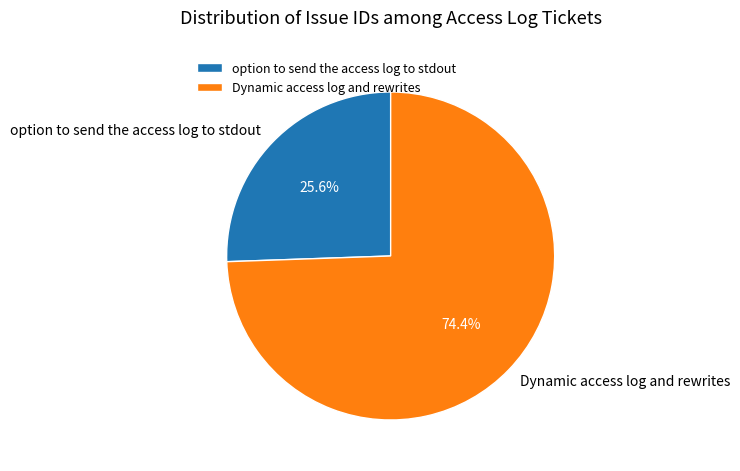

Which slice represents more than half of the pie?

Dynamic access log and rewrites